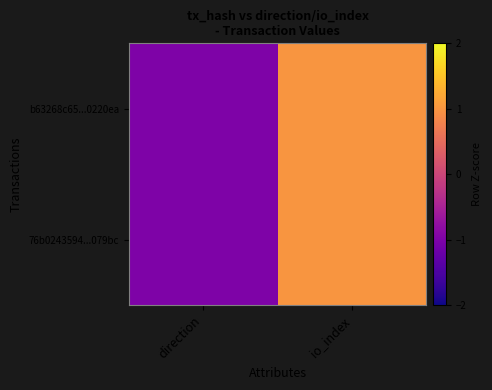

Which series has the widest spread of values?

b63268c65...0220ea